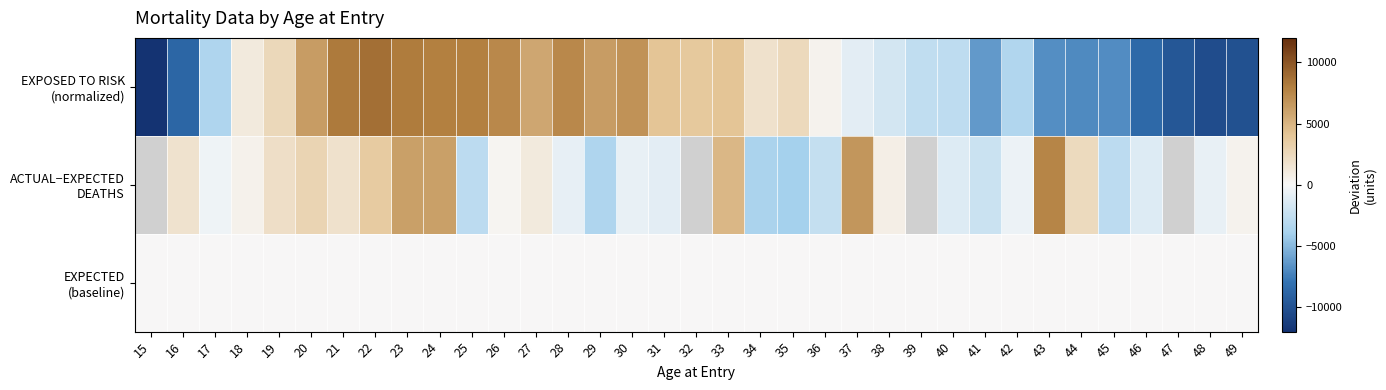

List the series in order of their peak value, highest first.

EXPOSED TO RISK (normalized), ACTUAL−EXPECTED DEATHS, EXPECTED (baseline)